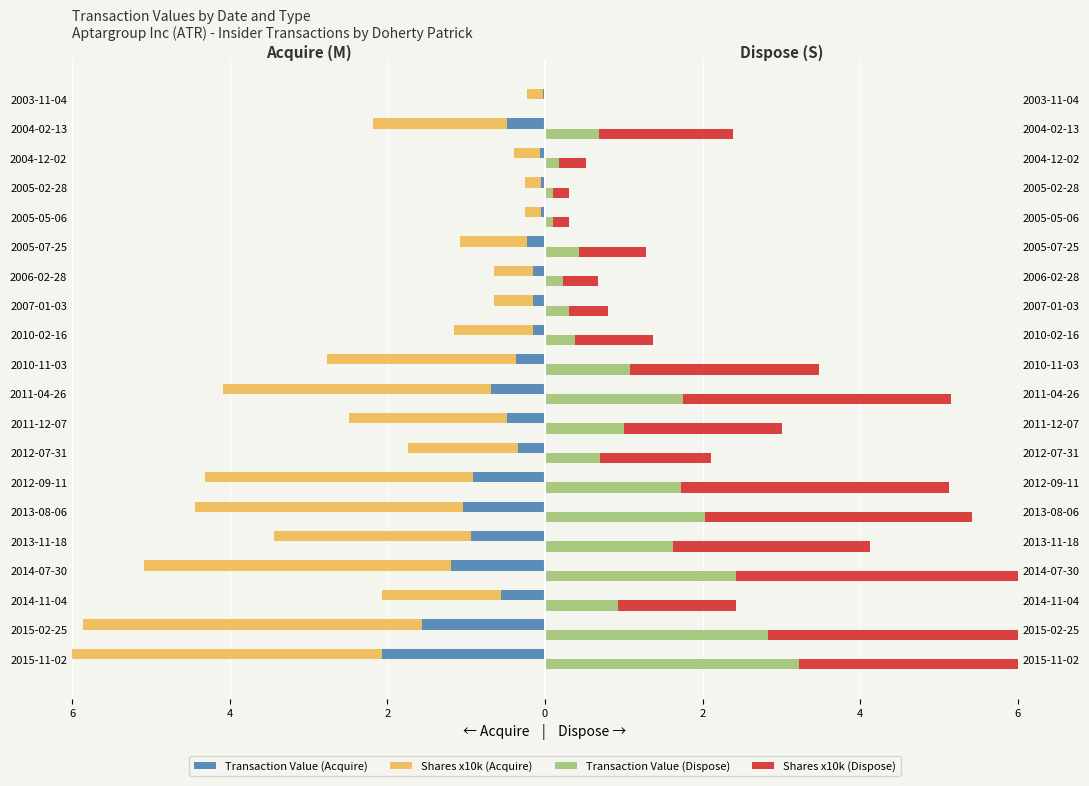

What are all the series names shown in the legend?

Transaction Value (Acquire), Shares x10k (Acquire), Transaction Value (Dispose), Shares x10k (Dispose)